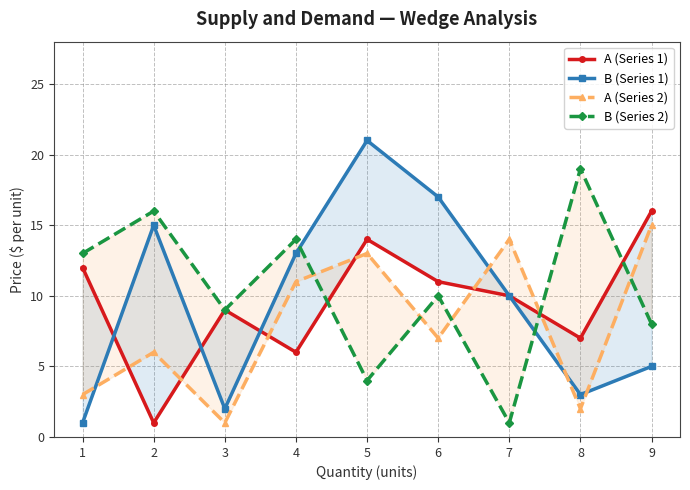

What is the average value of the B (Series 2) series?

10